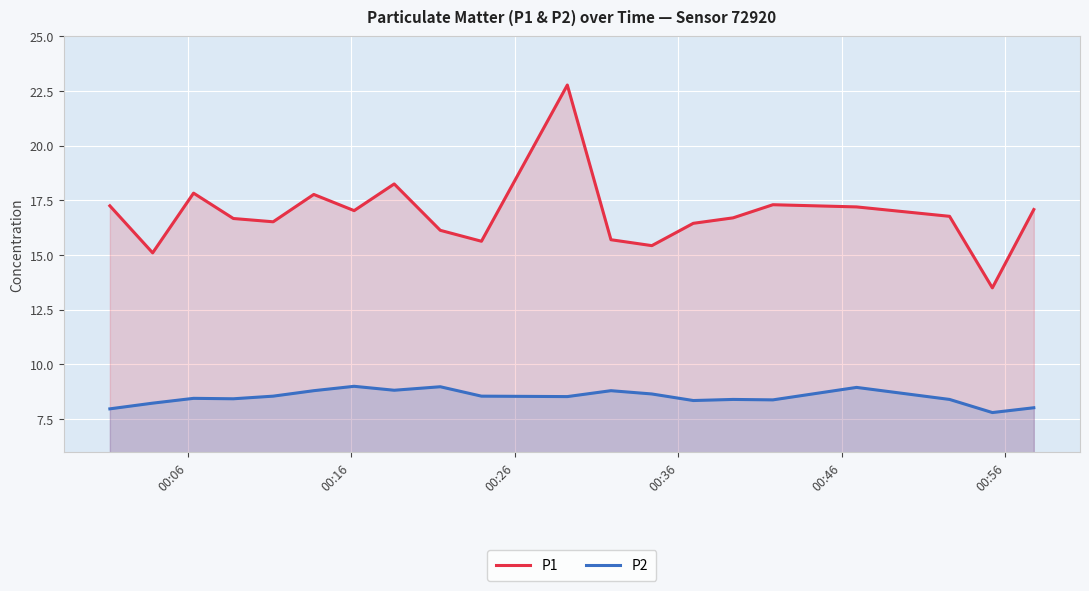

What is the lowest value of the P1 series?

13.5